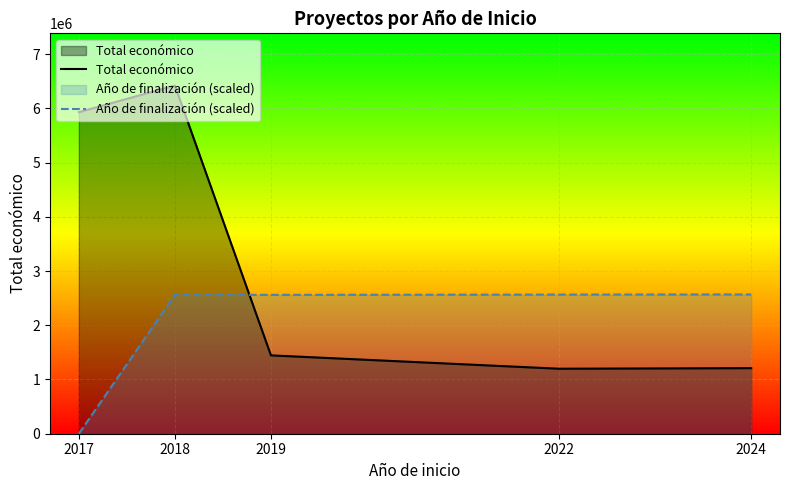

What is the difference between the maximum and minimum values in the Año de finalización (scaled) series?

2568289.6